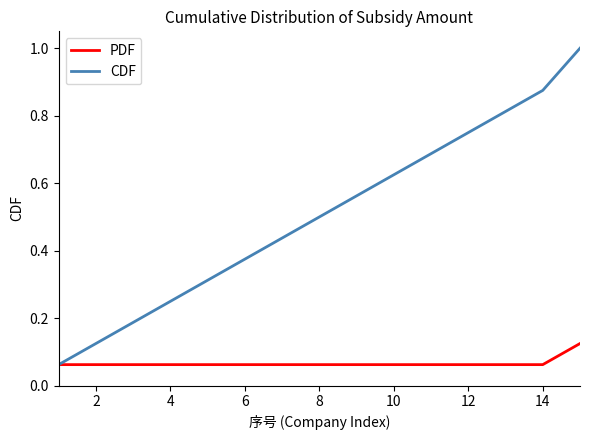

What is the greatest value displayed?

1.0